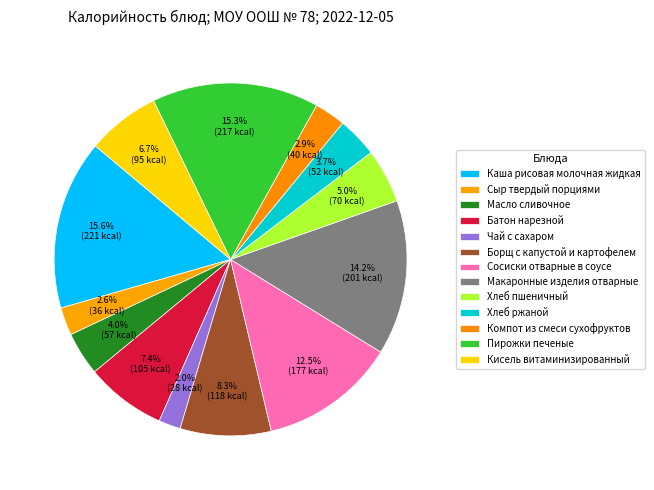

What is the largest slice in the pie chart?

Каша рисовая молочная жидкая